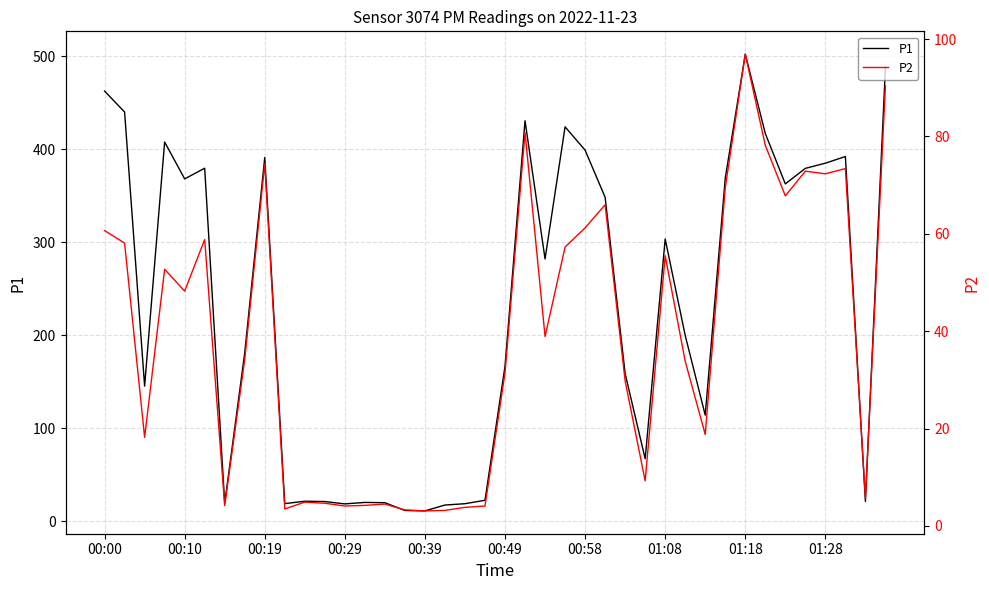

True or false: P2 has more than 1 interior local peaks.

True